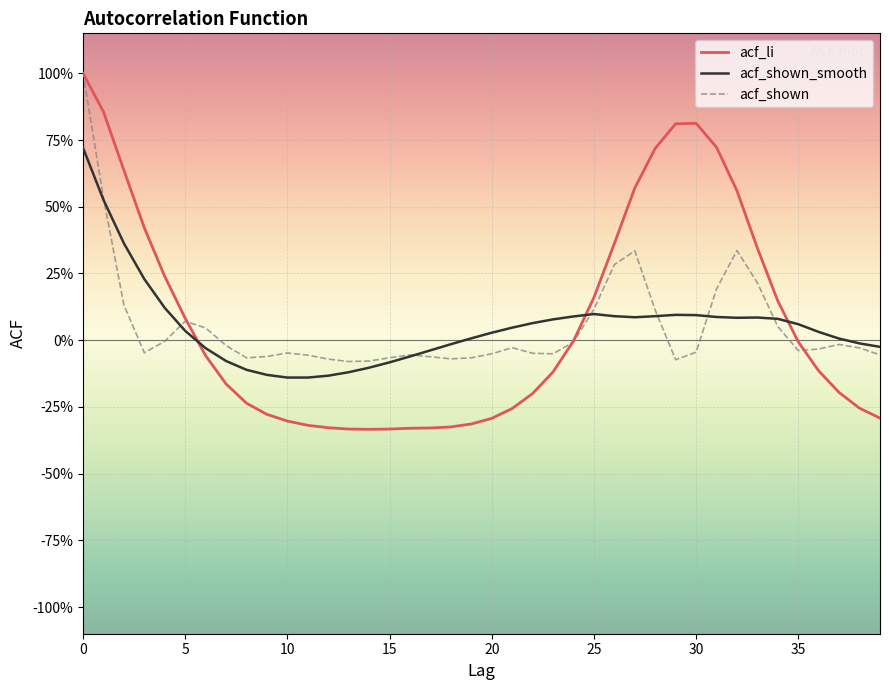

Does the chart display data point markers on the line(s)?

No